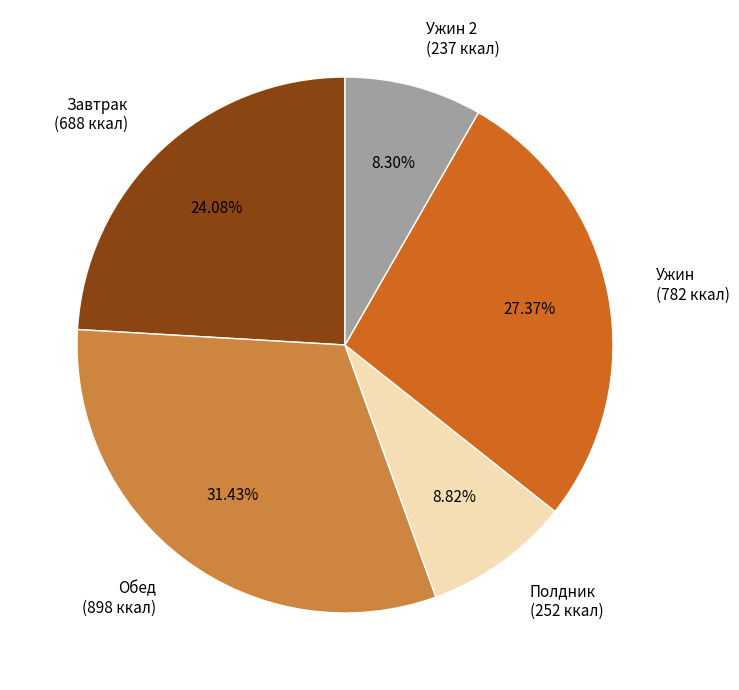

Which category has the biggest portion of the pie?

Обед (898 ккал)